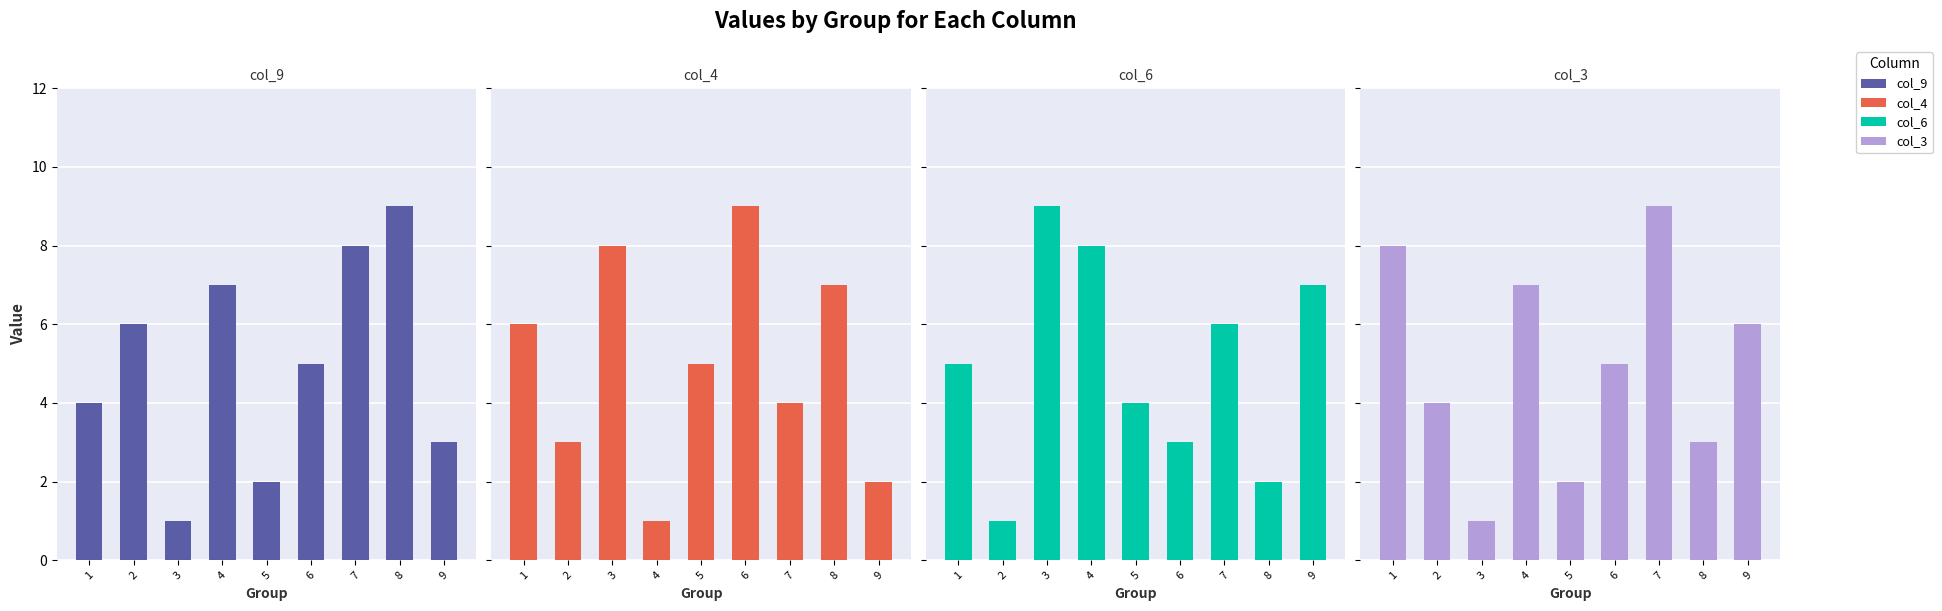

List the labels in order of col_9 value, largest first.

8, 7, 4, 2, 6, 1, 9, 5, 3